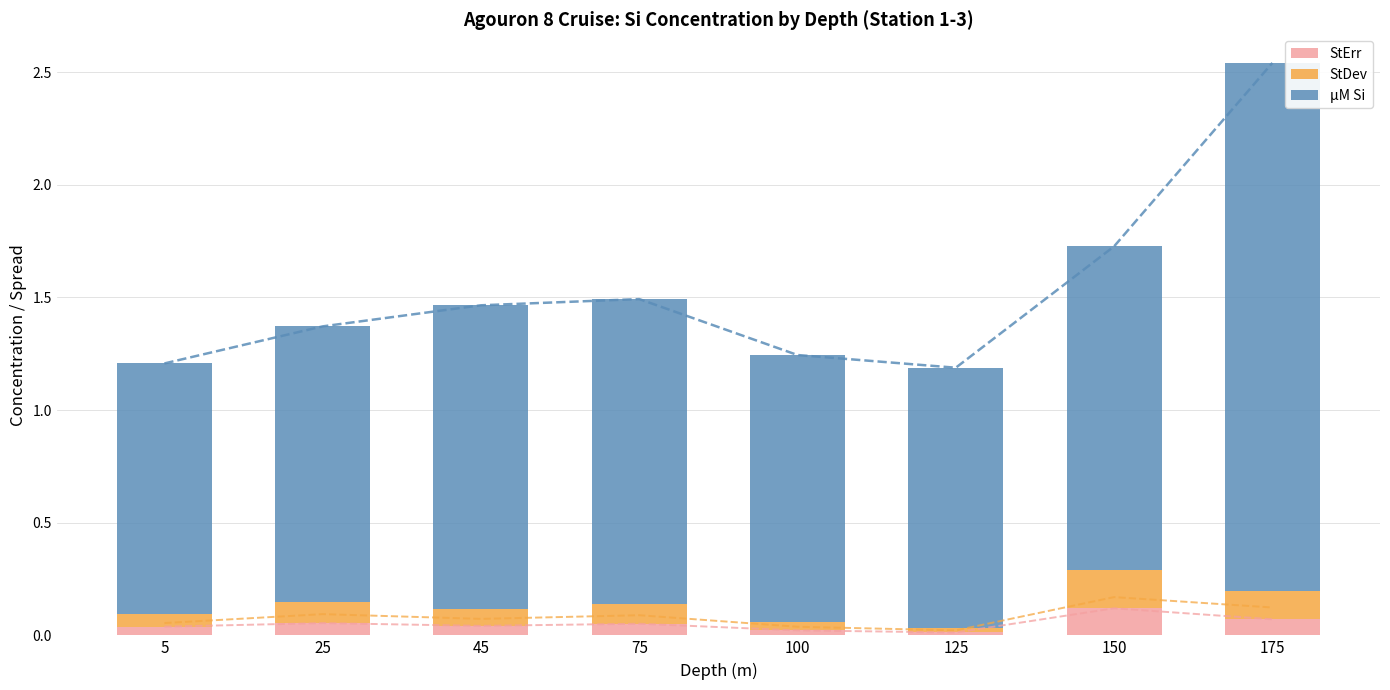

Is it true that StDev equals 0.0 at 150?

False